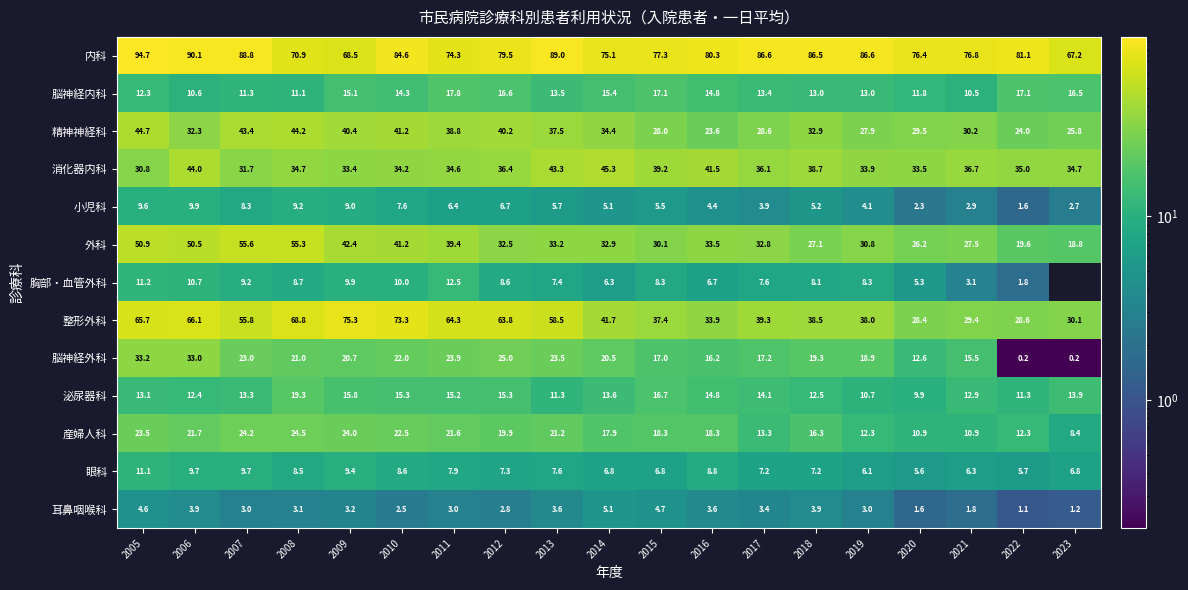

At which label does 耳鼻咽喉科 reach its peak?

2014